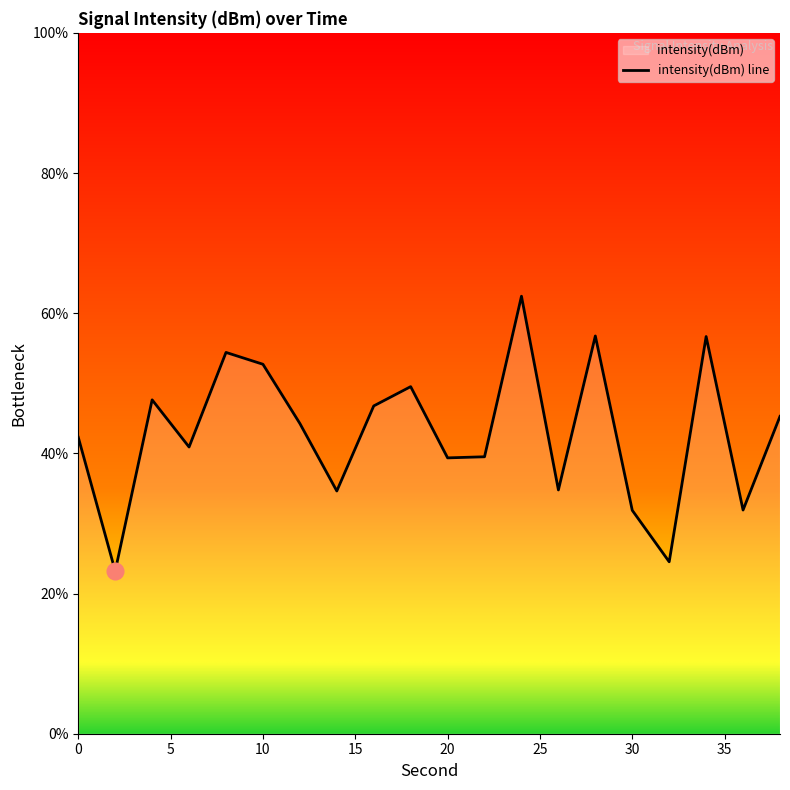

How many lines are shown in the chart?

1